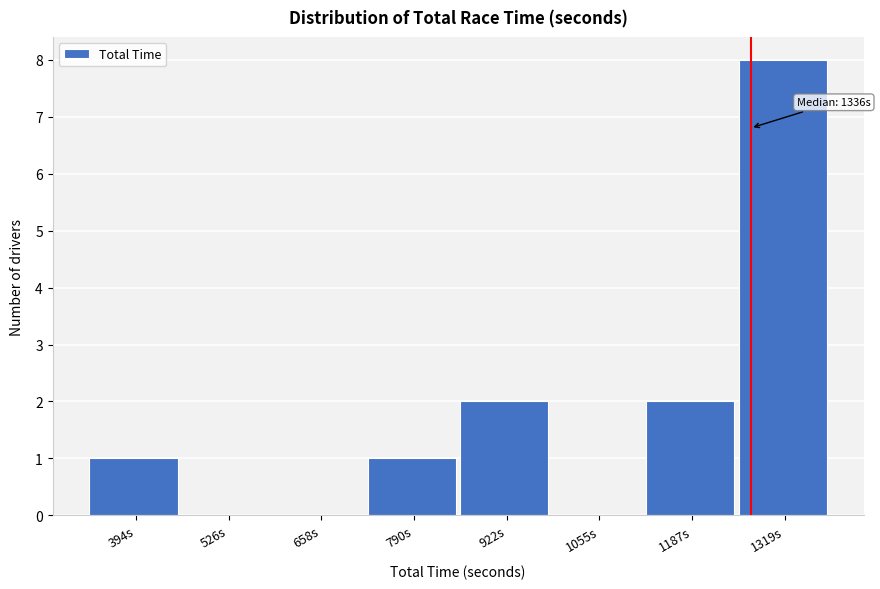

Reading right to left, what are all the values shown in this chart?

1319s=8	1187s=2	1055s=0	922s=2	790s=1	658s=0	526s=0	394s=1